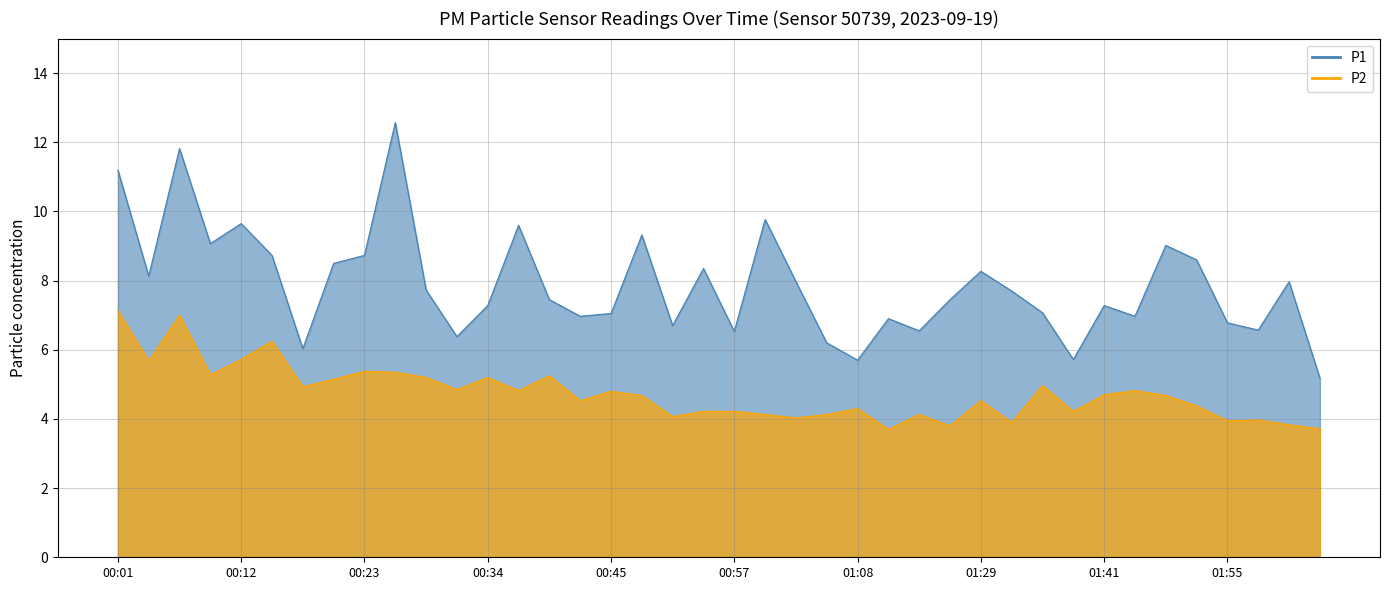

How many lines are shown in the chart?

2